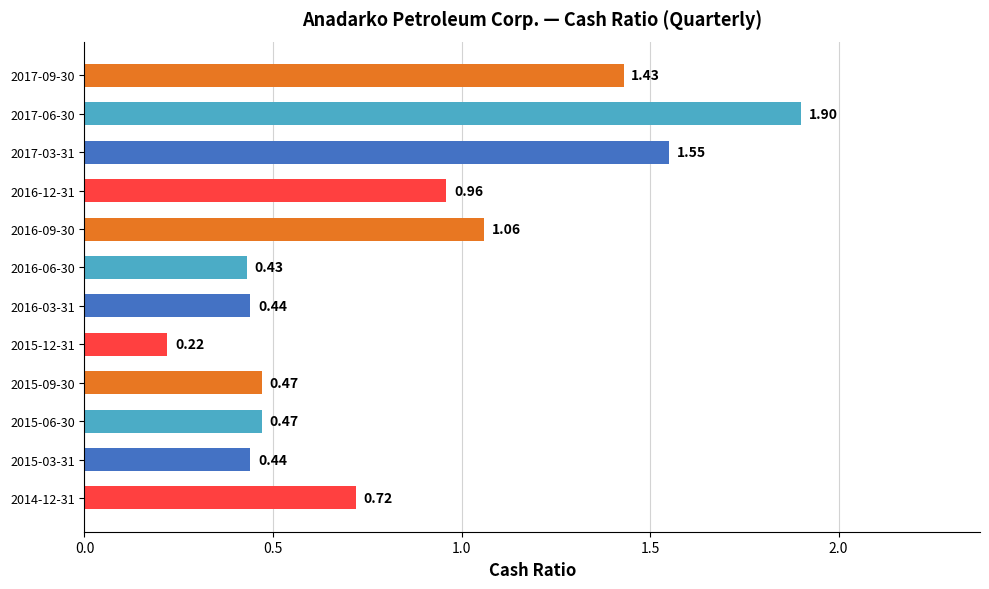

What is the sum of the values at 2017-06-30 and 2015-03-31?

2.3